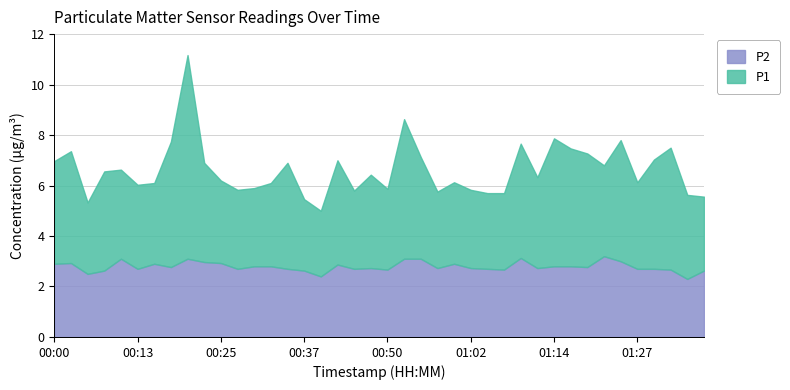

The value of P1 at 00:30 is 3.1. True or false?

True